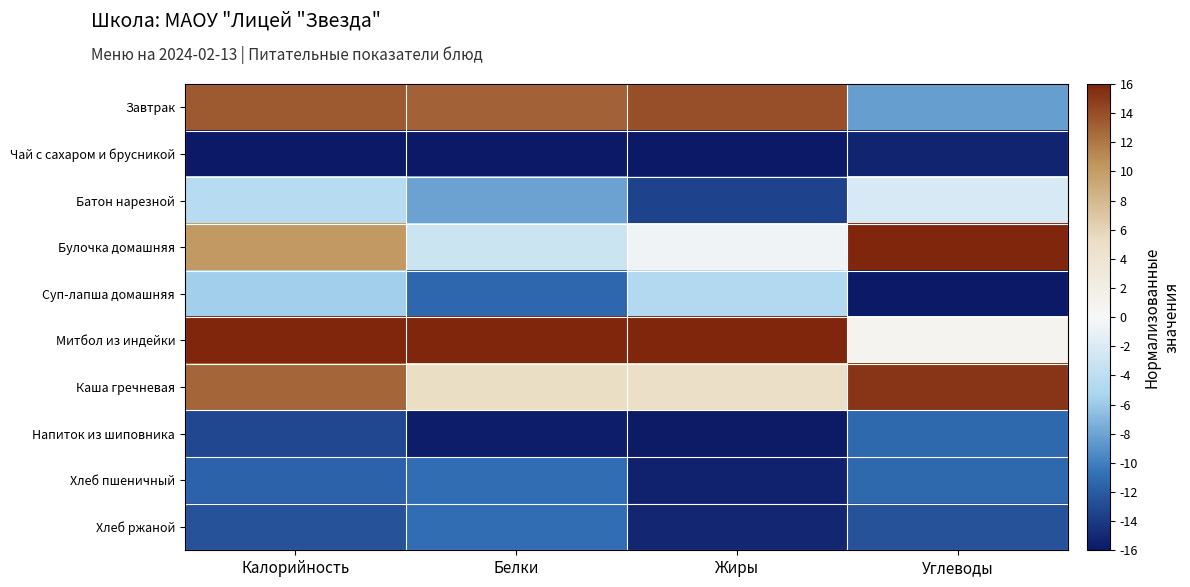

Reading left to right, what are all the values shown in this chart?

Завтрак: Калорийность=13.5	Белки=13.1	Жиры=13.9	Углеводы=-8.3
Чай с сахаром и брусникой: Калорийность=-16.0	Белки=-16.0	Жиры=-16.0	Углеводы=-15.3
Батон нарезной: Калорийность=-4.4	Белки=-8.1	Жиры=-13.5	Углеводы=-2.2
Булочка домашняя: Калорийность=10.2	Белки=-3.1	Жиры=-0.5	Углеводы=16.0
Суп-лапша домашняя: Калорийность=-5.7	Белки=-11.3	Жиры=-4.8	Углеводы=-16.0
Митбол из индейки: Калорийность=16.0	Белки=16.0	Жиры=16.0	Углеводы=0.8
Каша гречневая: Калорийность=12.8	Белки=5.2	Жиры=4.9	Углеводы=15.2
Напиток из шиповника: Калорийность=-13.2	Белки=-15.7	Жиры=-15.8	Углеводы=-11.2
Хлеб пшеничный: Калорийность=-11.5	Белки=-11.0	Жиры=-15.4	Углеводы=-11.2
Хлеб ржаной: Калорийность=-12.6	Белки=-11.0	Жиры=-15.2	Углеводы=-12.6